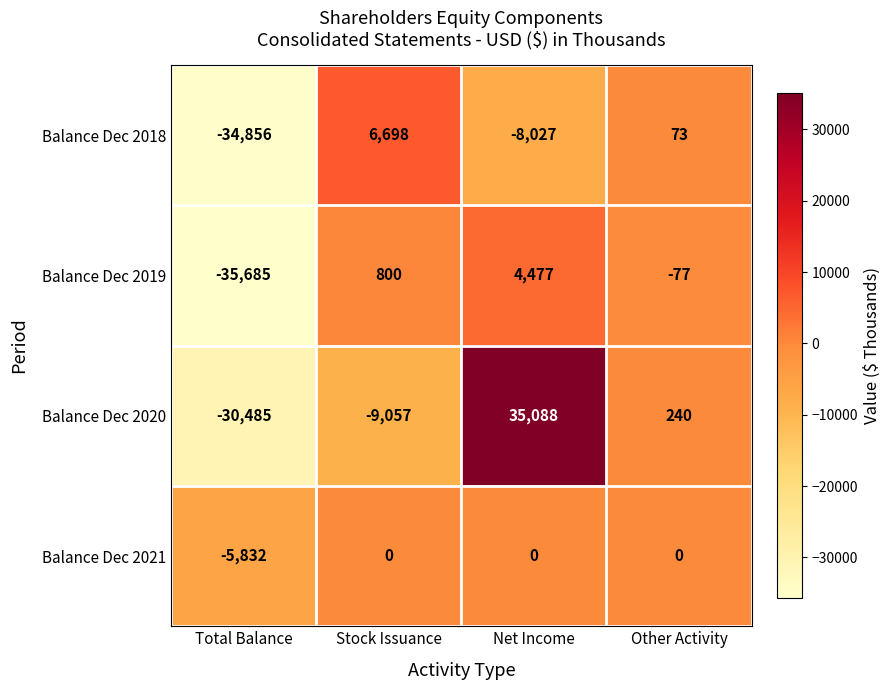

What is the difference between the second highest and minimum values in the Balance Dec 2019 series?

36485